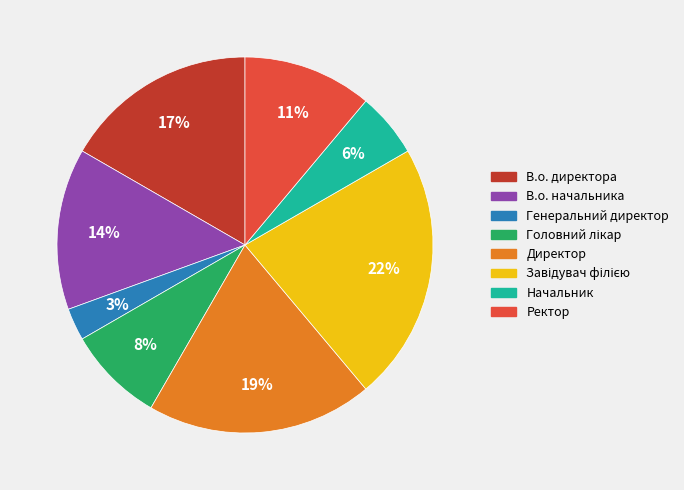

Is it true that Директор is 19% of the pie?

True